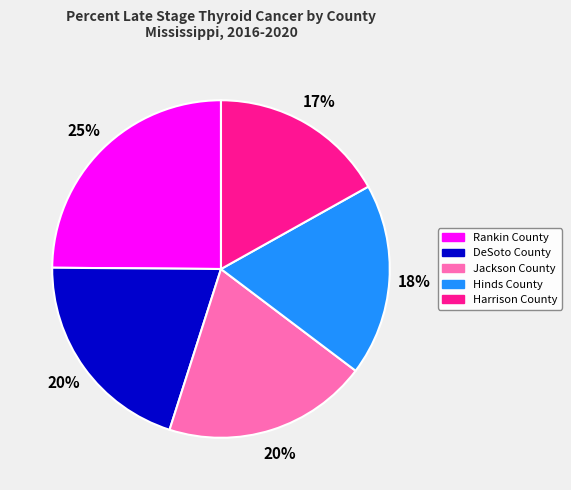

To the nearest percent, what percentage of the pie is DeSoto County?

20%